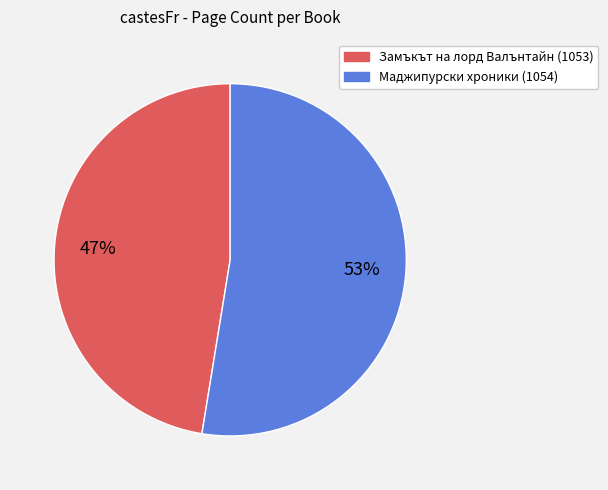

The Замъкът на лорд Валънтайн (1053) slice represents 34% of the pie. True or false?

False